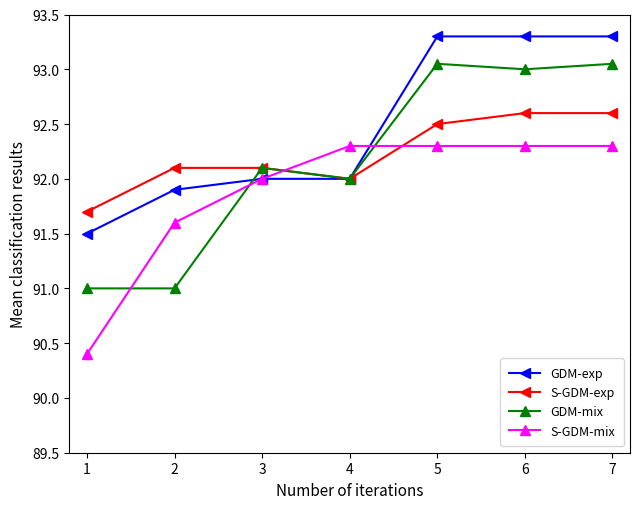

True or false: S-GDM-exp and S-GDM-mix cross at least once.

True